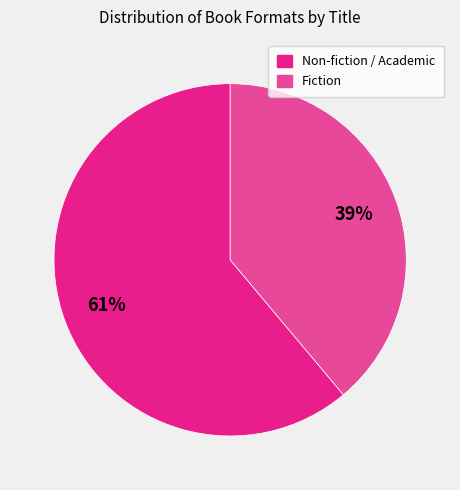

Is there a majority slice in this chart?

Yes